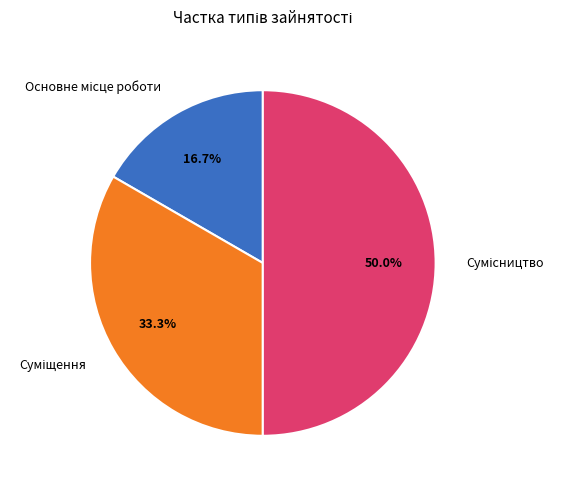

Is Суміщення the majority of the pie?

No